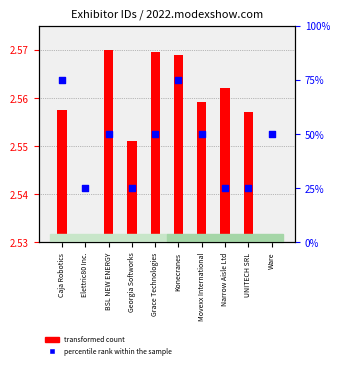

Which series reaches the maximum Y coordinate?

percentile rank within the sample